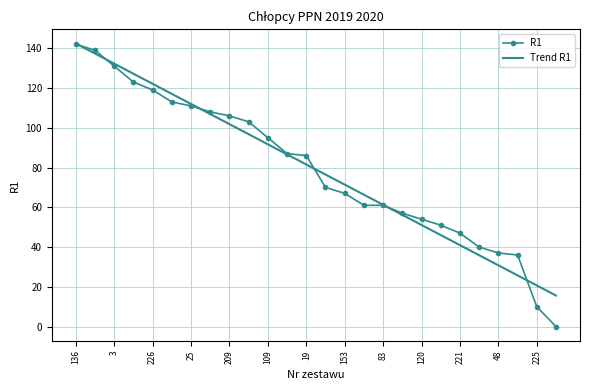

Which series has the largest range (max minus min)?

R1